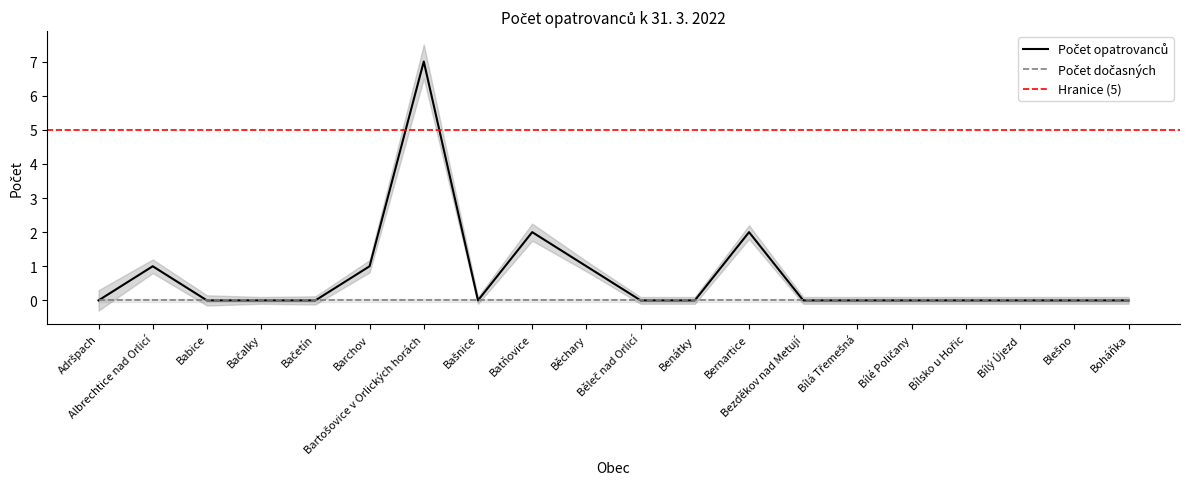

What is the label of the 13th point from the left?

Bernartice